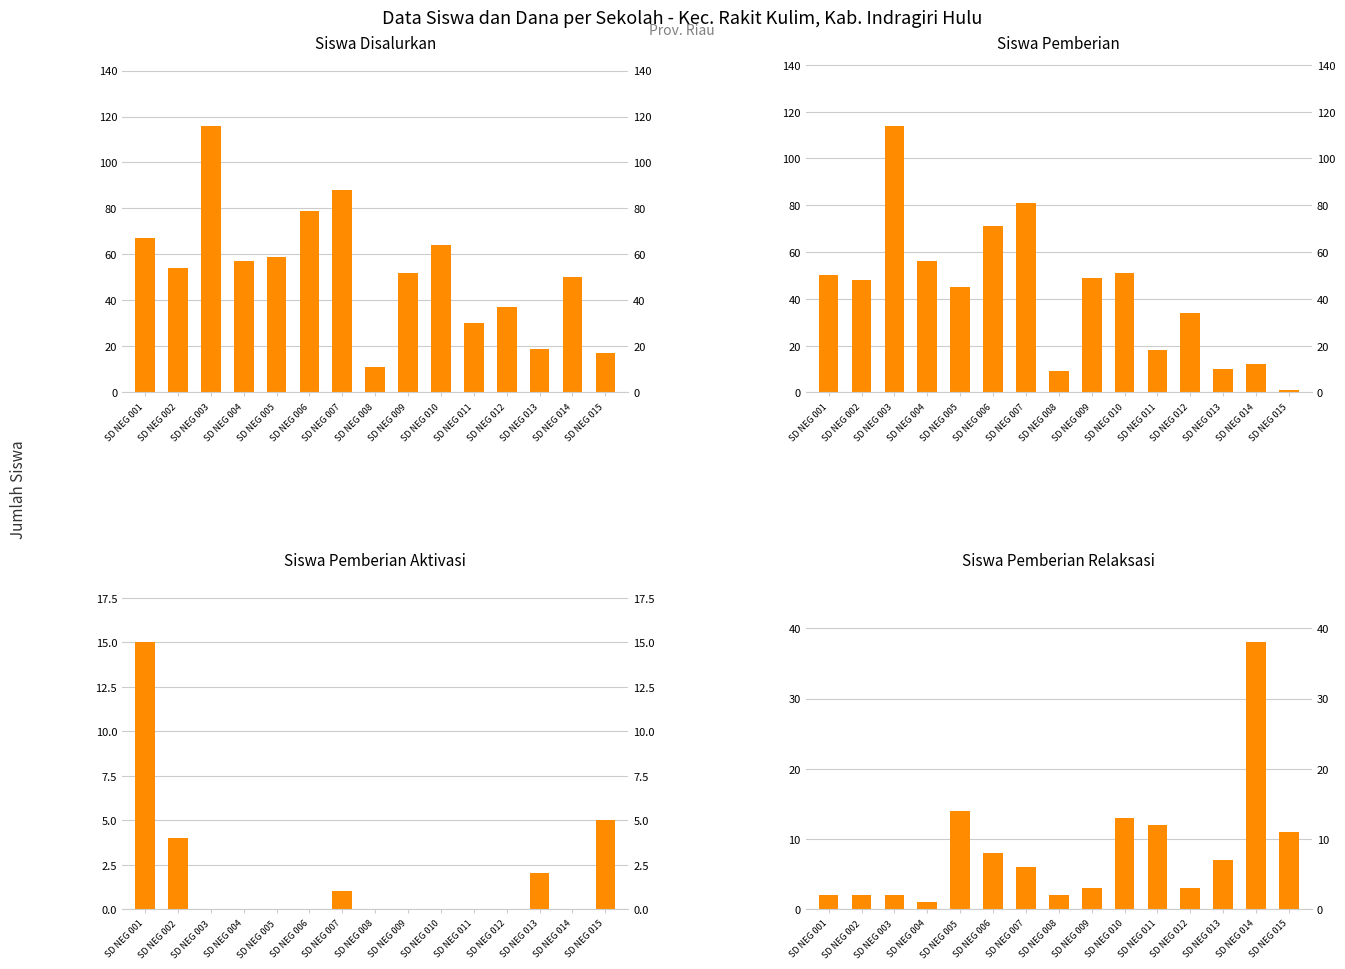

List the series in order of their peak value, lowest first.

Siswa Pemberian Aktivasi, Siswa Pemberian Relaksasi, Siswa Pemberian, Siswa Disalurkan